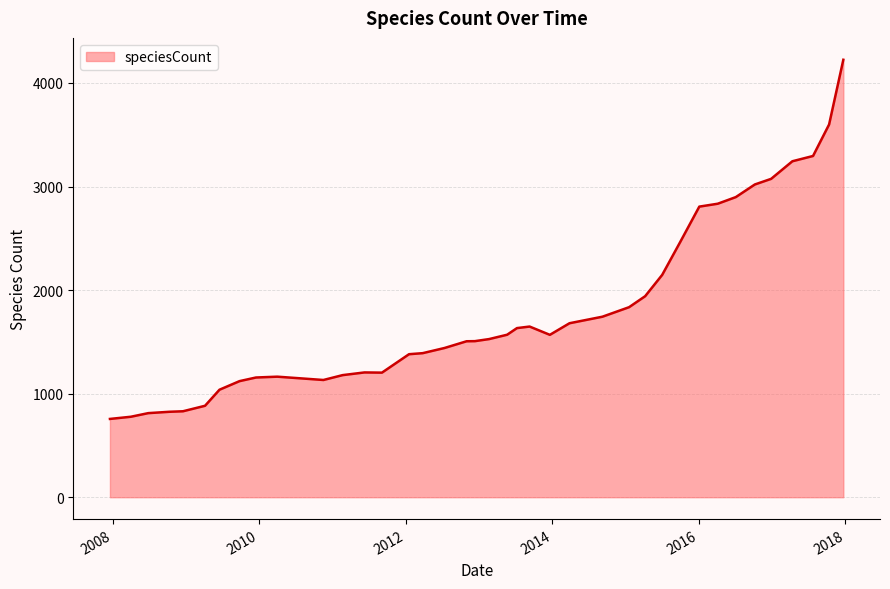

What is the sum of all values?

71205